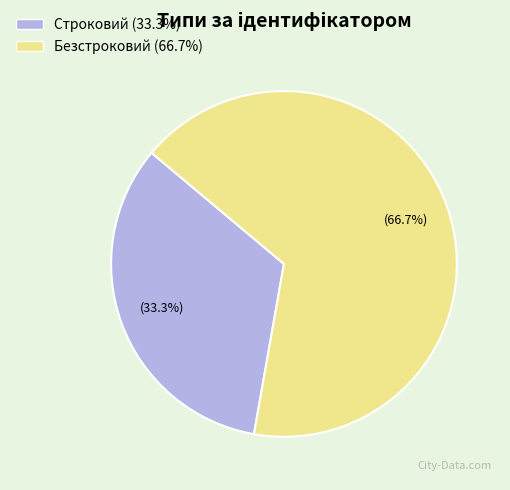

What percentage is the Безстроковий slice, to the nearest percent?

67%